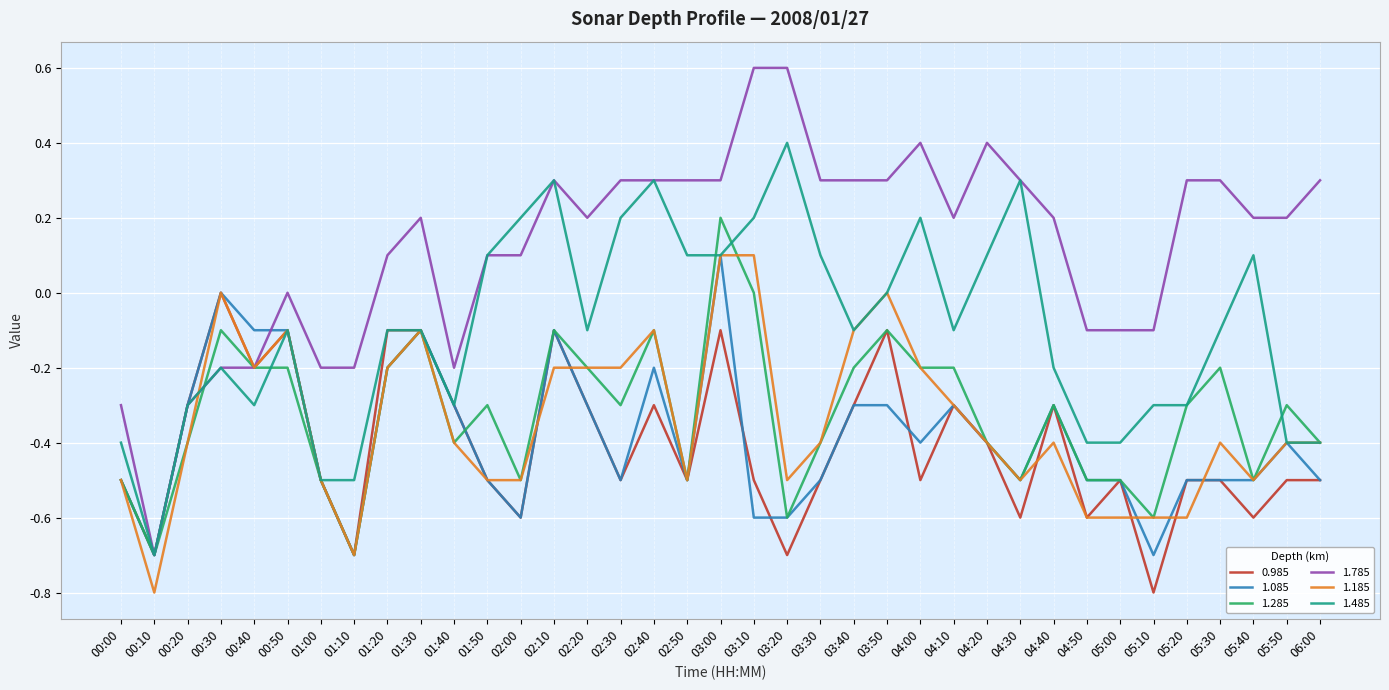

Does the chart display data point markers on the line(s)?

No